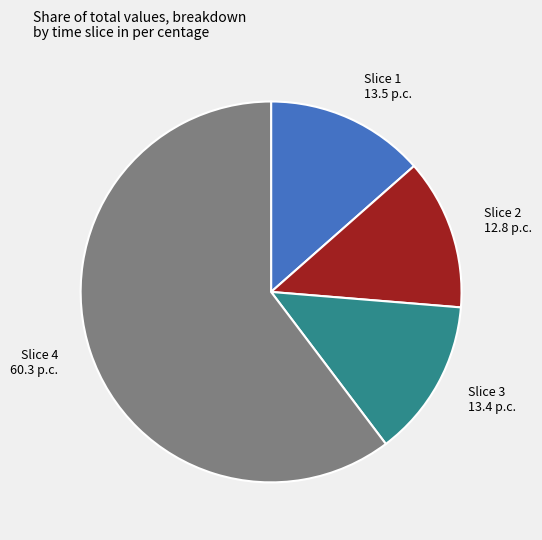

Between Slice 1 13.5 p.c. and Slice 4 60.3 p.c., which is larger?

Slice 4 60.3 p.c.